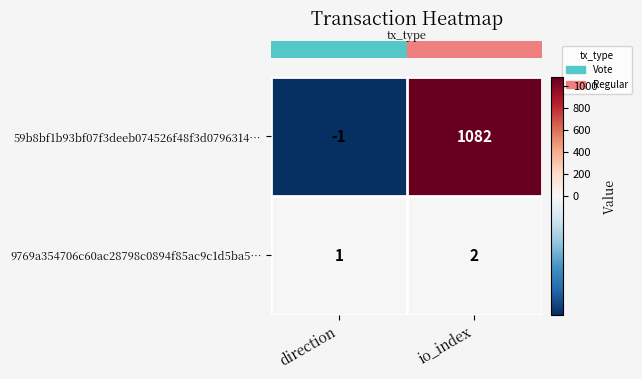

List the series in order of their overall mean, highest first.

59b8bf1b93bf07f3deeb074526f48f3d0796314…, 9769a354706c60ac28798c0894f85ac9c1d5ba5…